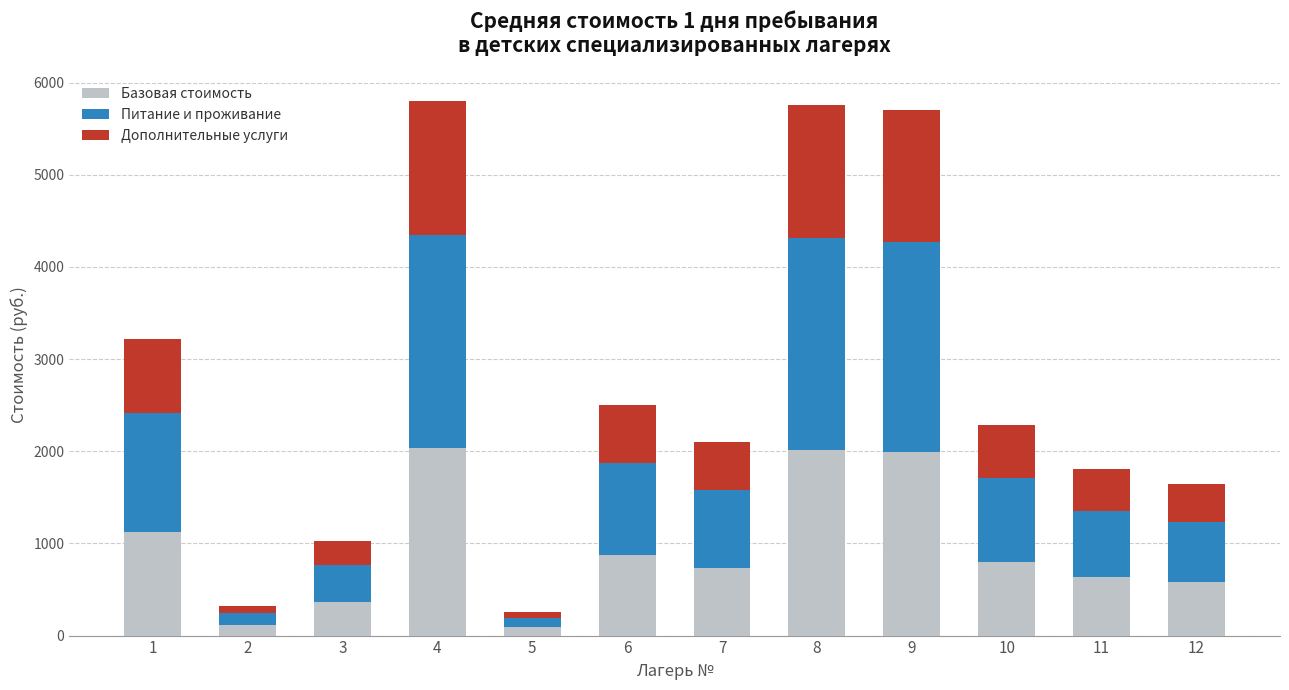

What is the average value of the Базовая стоимость series?

945.6